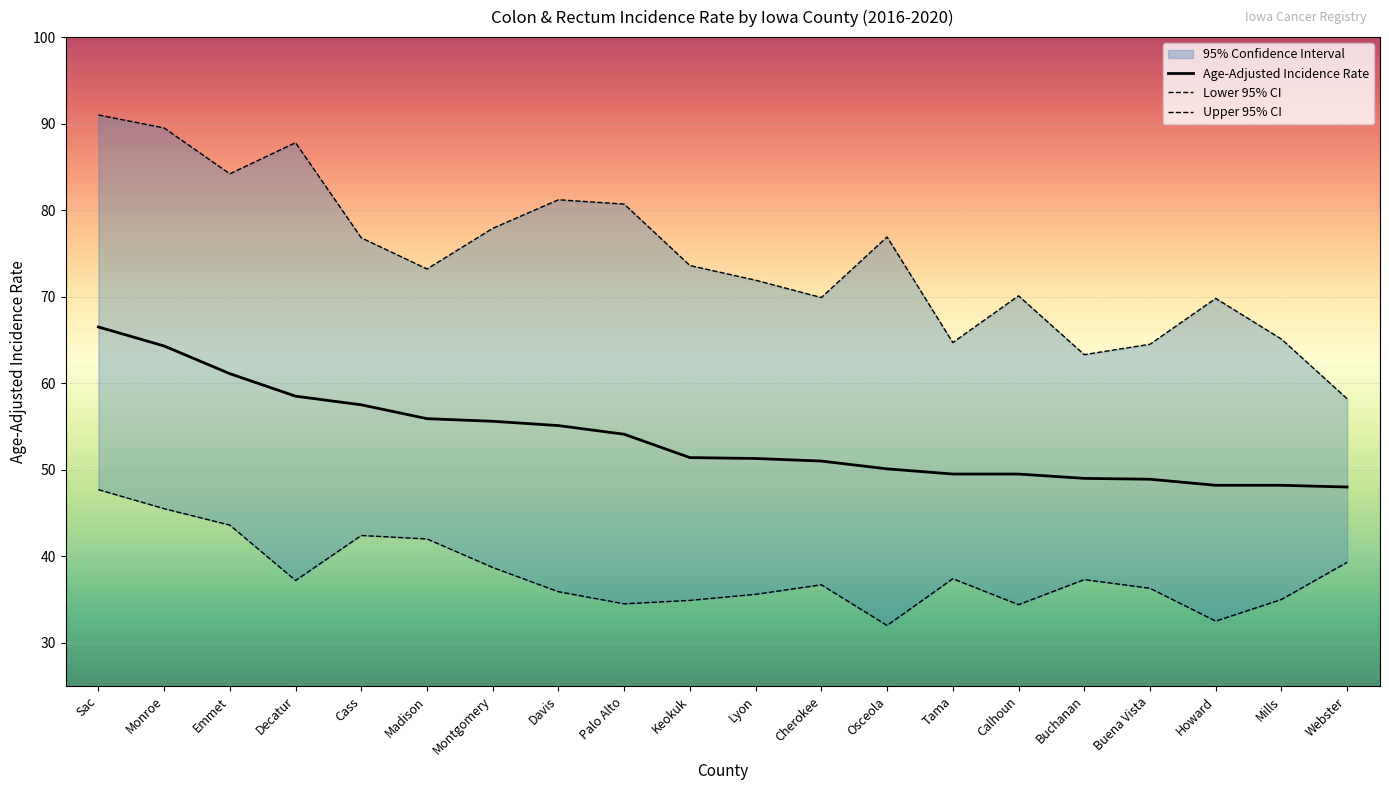

At which category does Upper 95% CI reach its first local peak?

Decatur